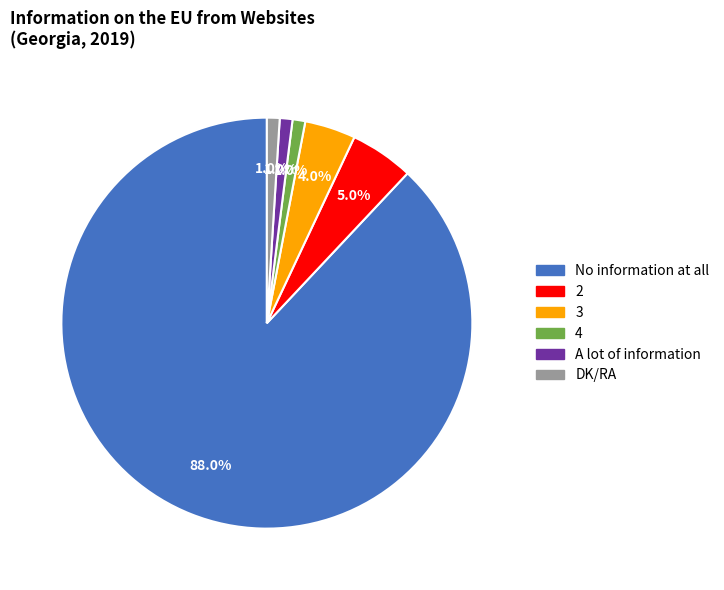

What percentage is the A lot of information slice, to the nearest percent?

1%